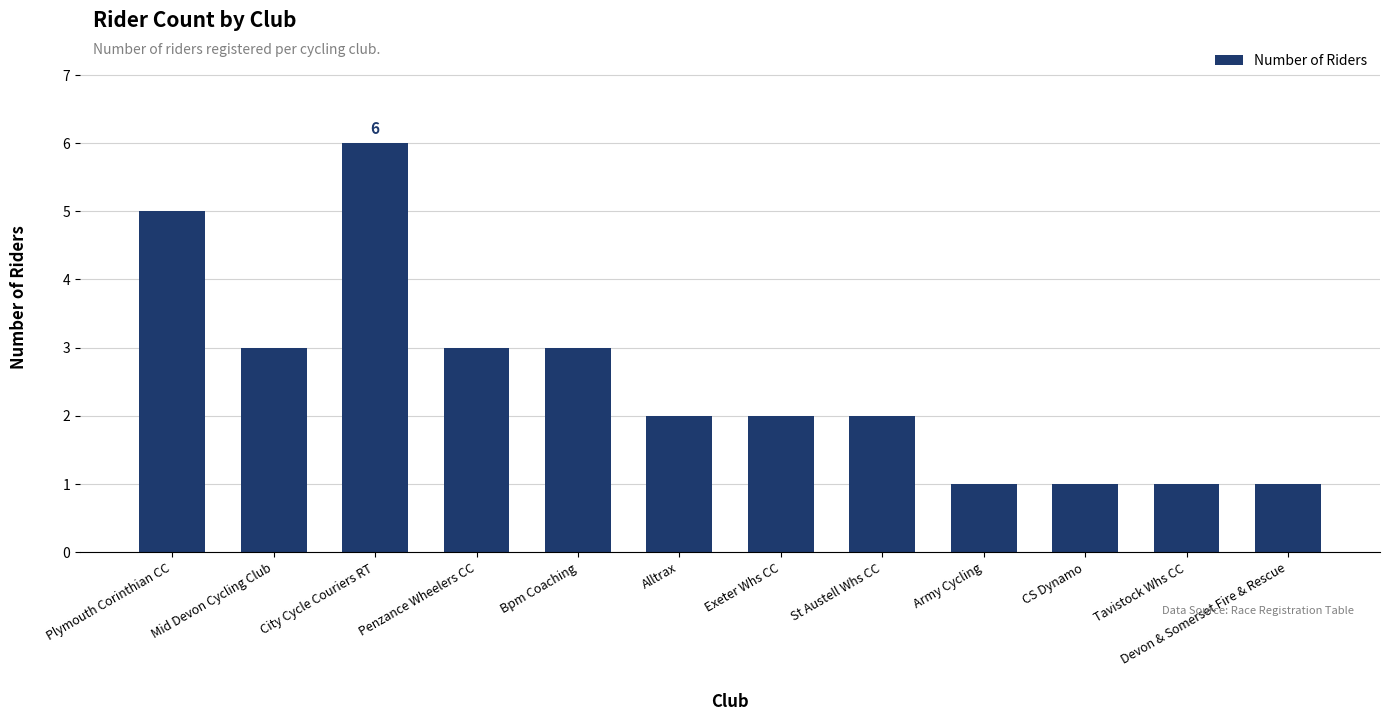

What is the greatest value displayed?

6